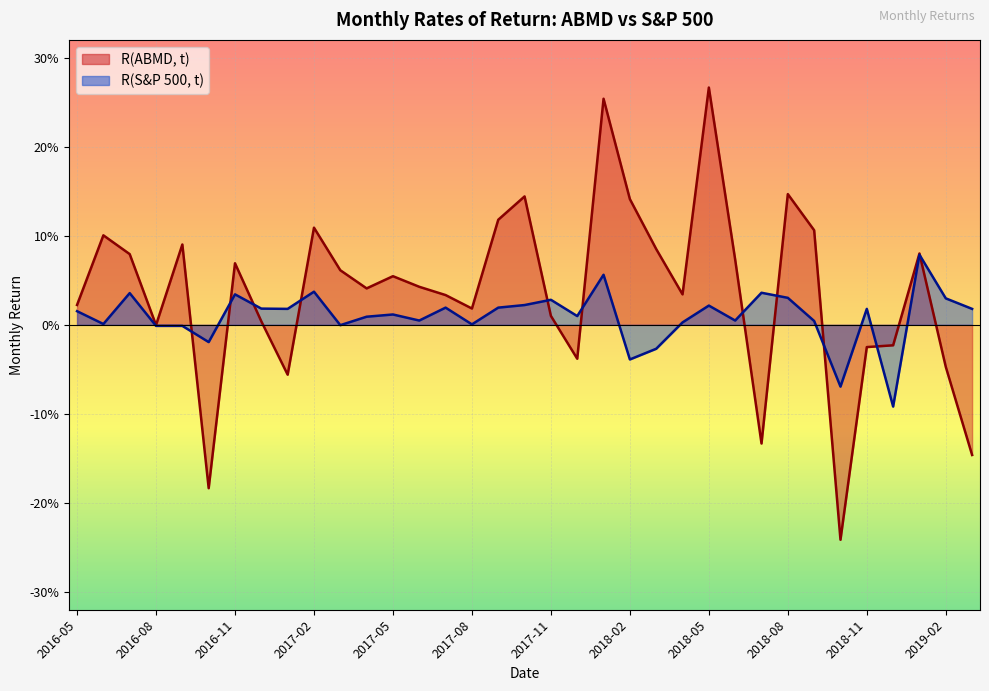

How many lines are shown in the chart?

2